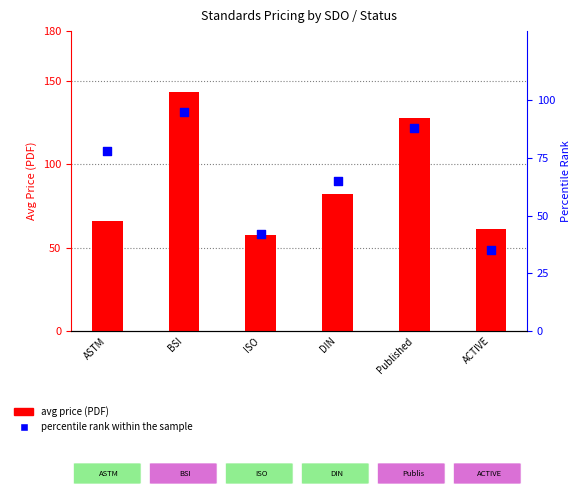

Which series contains the highest Y value?

avg price (PDF)